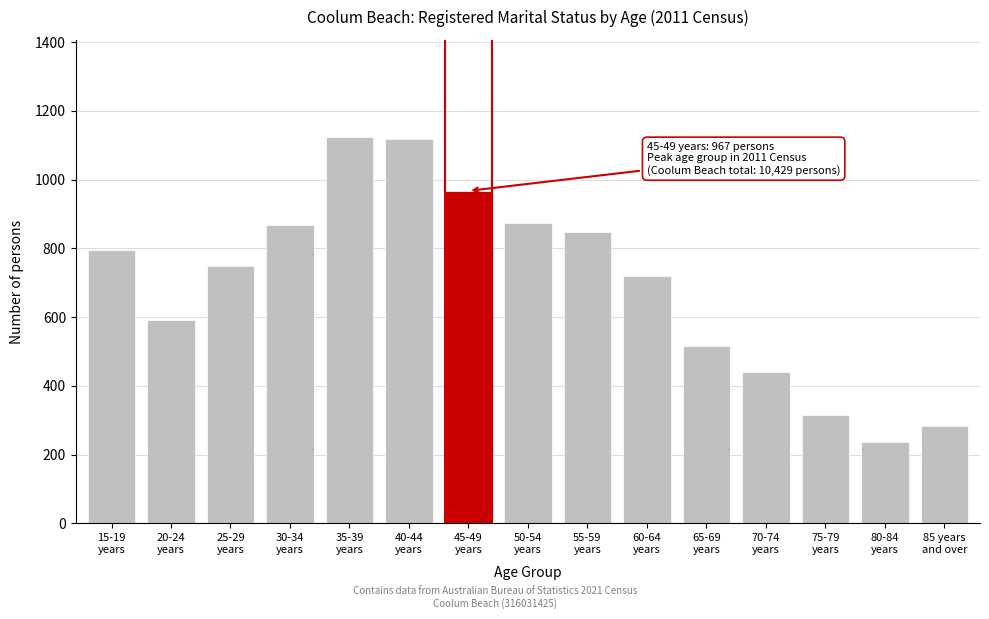

What is the value of the 5th bar from the left?

1125